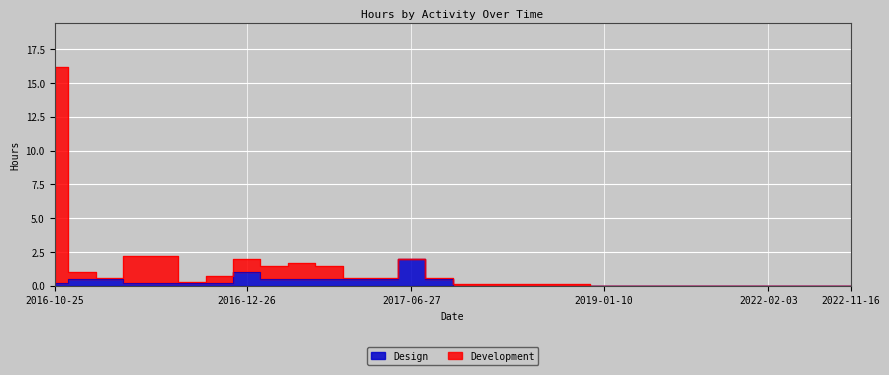

Between 2016-10-26 and 2017-12-15, which is larger?

2016-10-26